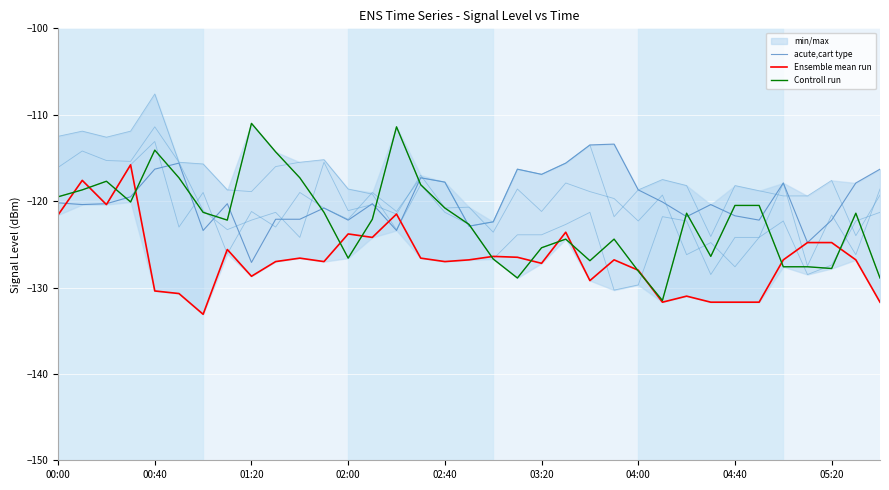

Which series changed the most between 02:00 and 34?

Ensemble mean run